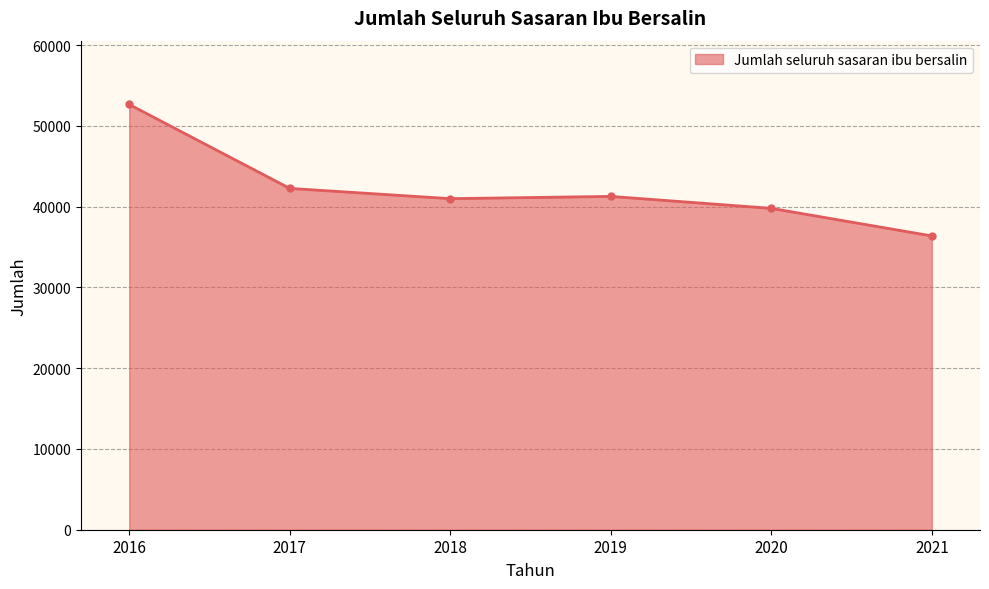

How many distinct data groups are displayed?

1